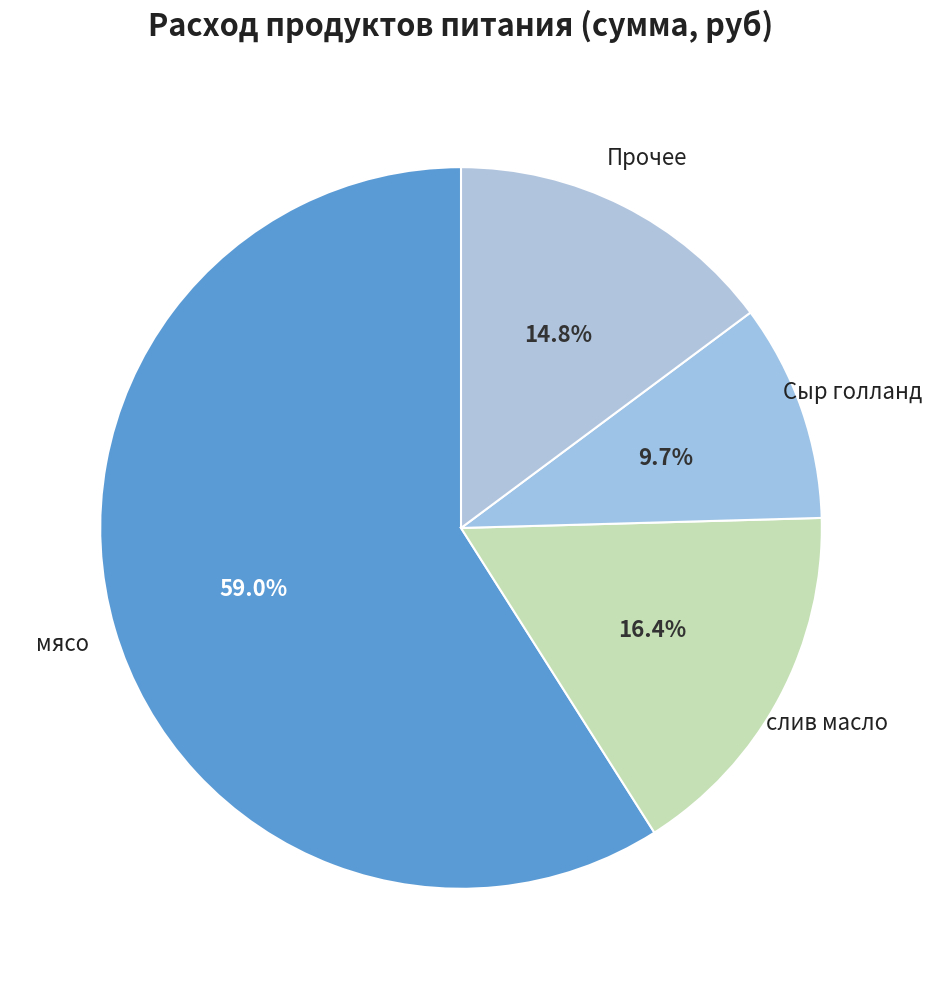

How many slices are in this pie chart?

4